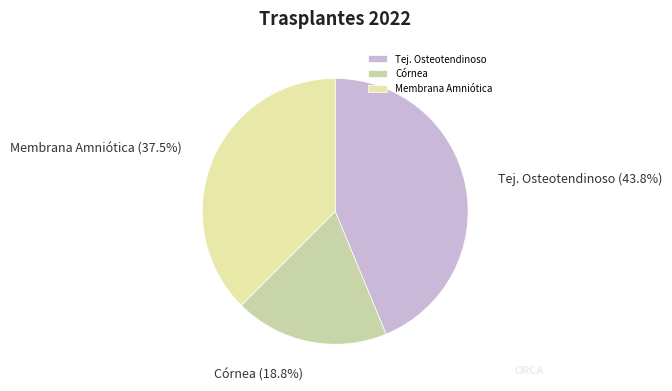

Rank the categories by value from lowest to highest.

Córnea, Membrana Amniótica, Tej. Osteotendinoso